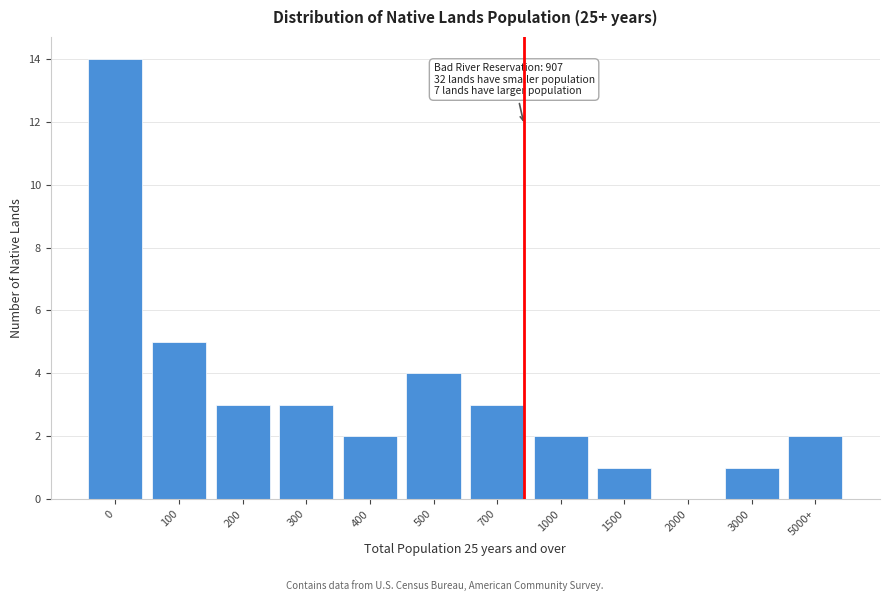

Reading left to right, extract all data points from this chart.

0=14	100=5	200=3	300=3	400=2	500=4	700=3	1000=2	1500=1	2000=0	3000=1	5000+=2